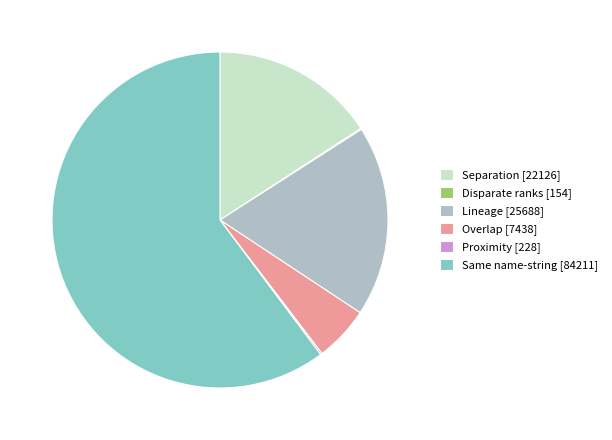

Do Overlap [7438] and Same name-string [84211] together represent more than half of the pie?

Yes